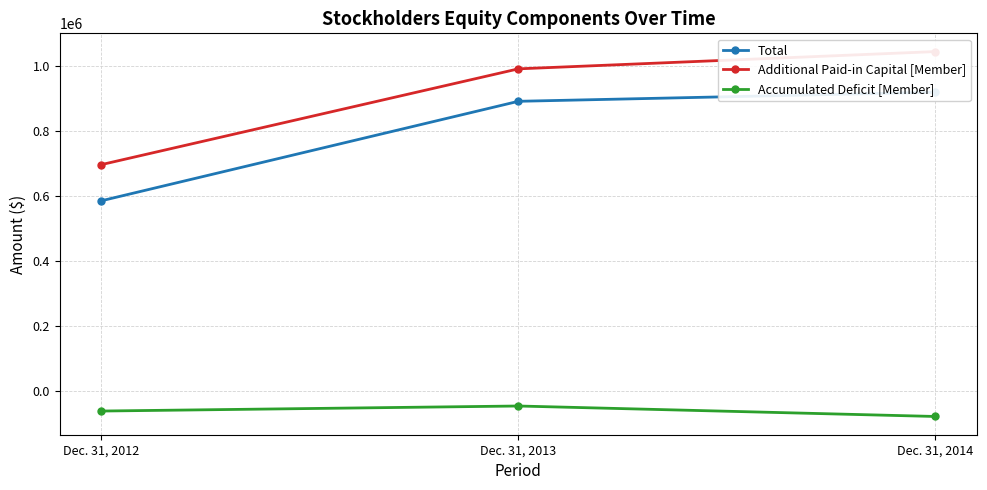

Is the value of Accumulated Deficit [Member] at Dec. 31, 2012 greater than the value of Additional Paid-in Capital [Member] at Dec. 31, 2014?

No